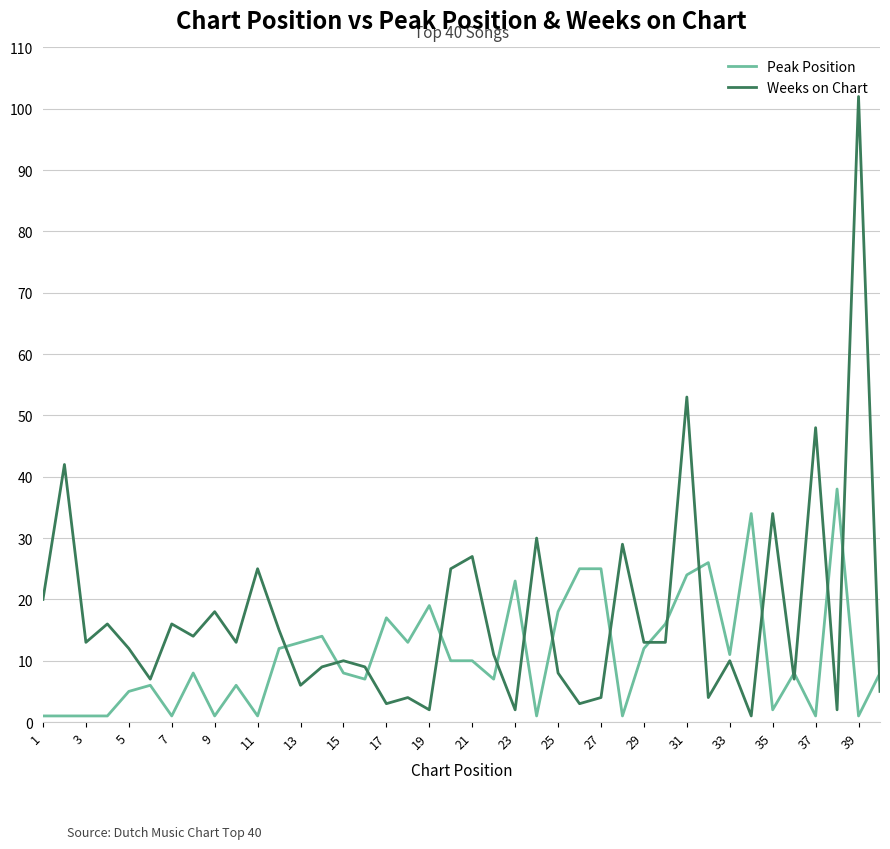

List the series in order of their peak value, lowest first.

Peak Position, Weeks on Chart